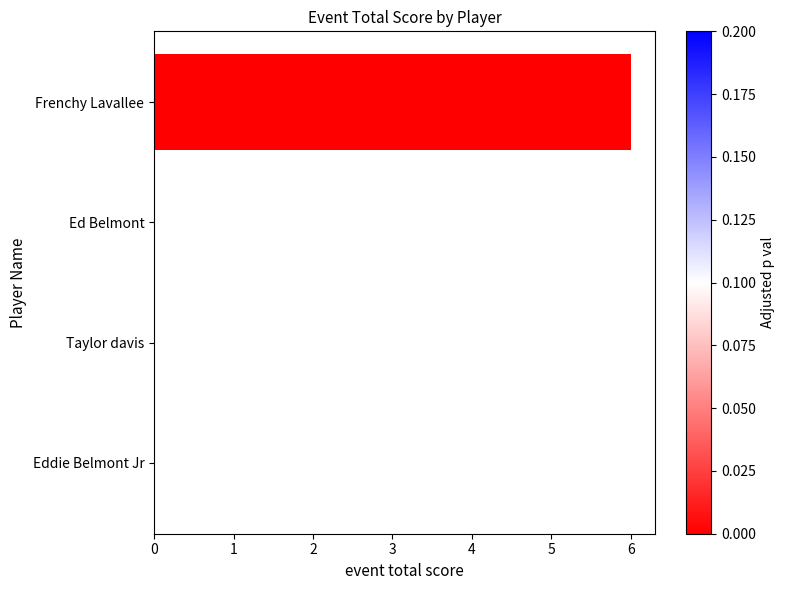

True or false: the data shows -4 at Taylor davis.

False